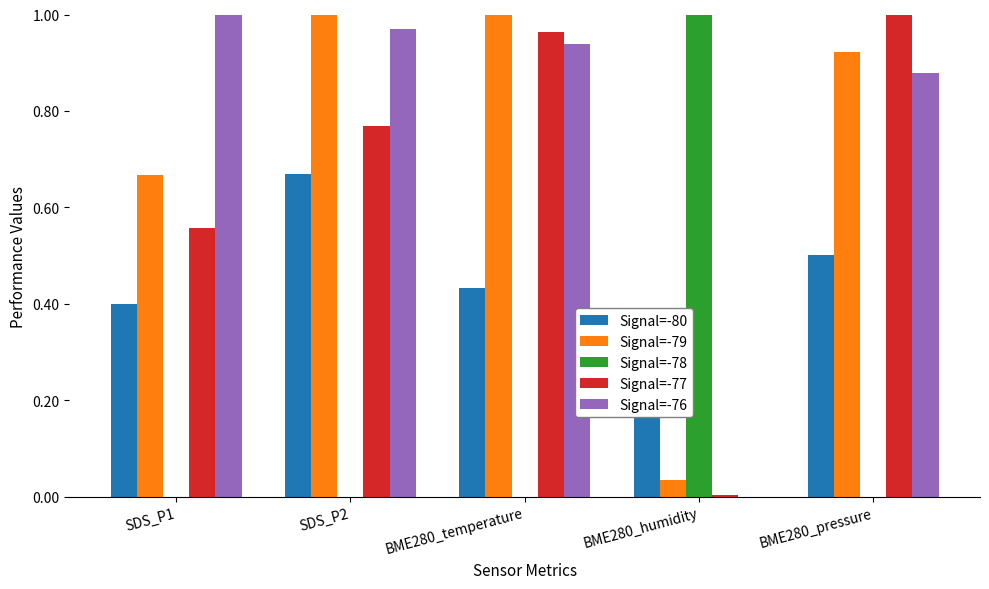

Is it true that Signal=-80 equals 0.6 at SDS_P1?

False